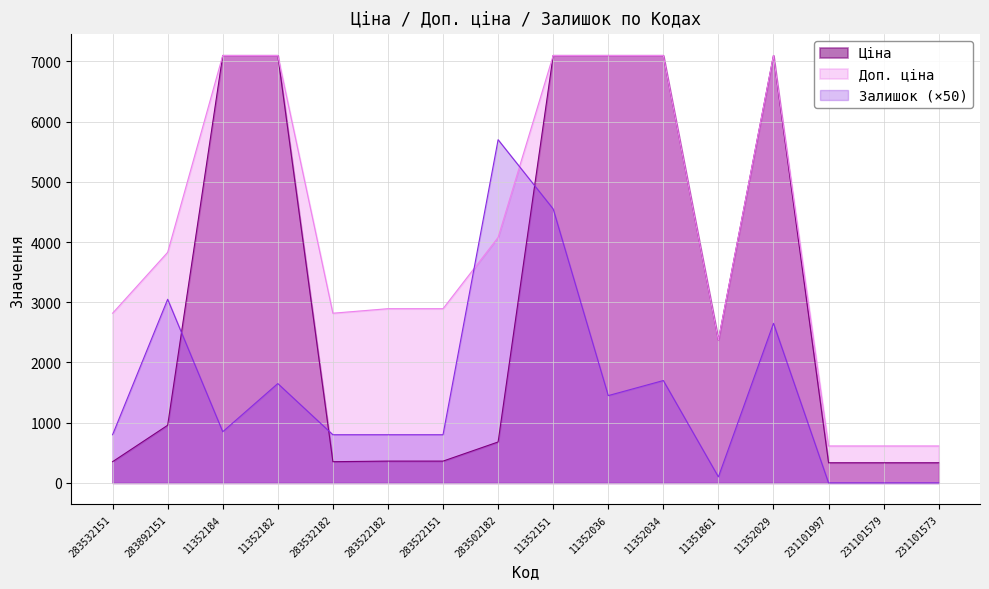

At which label is Доп. ціна closest to 3855?

283892151